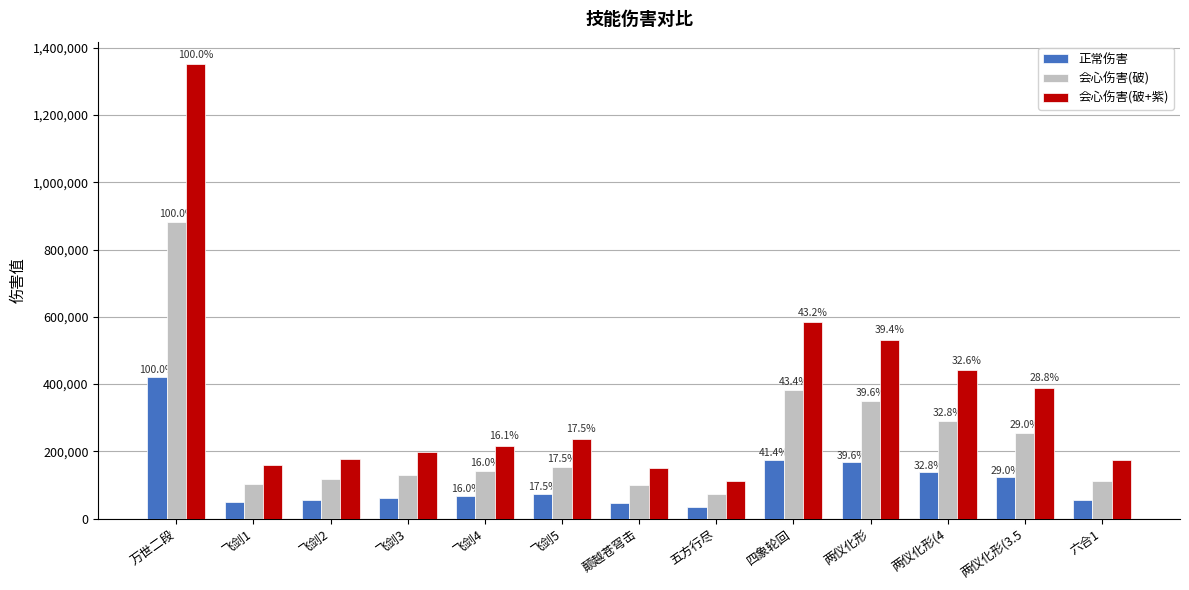

Reading left to right, list all the values displayed in this chart.

正常伤害: 万世二段=422014	飞剑1=49452	飞剑2=55532	飞剑3=61612	飞剑4=67692	飞剑5=73772	颠越苍穹击=47004	五方行尽=34351	四象轮回=174890	两仪化形=167098	两仪化形(4=138519	两仪化形(3.5=122174	六合1=53822
会心伤害(破): 万世二段=881798	飞剑1=103329	飞剑2=116034	飞剑3=128738	飞剑4=141442	飞剑5=154146	颠越苍穹击=98214	五方行尽=71776	四象轮回=382921	两仪化形=349151	两仪化形(4=289435	两仪化形(3.5=255282	六合1=112461
会心伤害(破+紫): 万世二段=1350811	飞剑1=158584	飞剑2=178081	飞剑3=197581	飞剑4=217078	飞剑5=236575	颠越苍穹击=149583	五方行尽=110211	四象轮回=583971	两仪化形=532156	两仪化形(4=440838	两仪化形(3.5=388796	六合1=172667